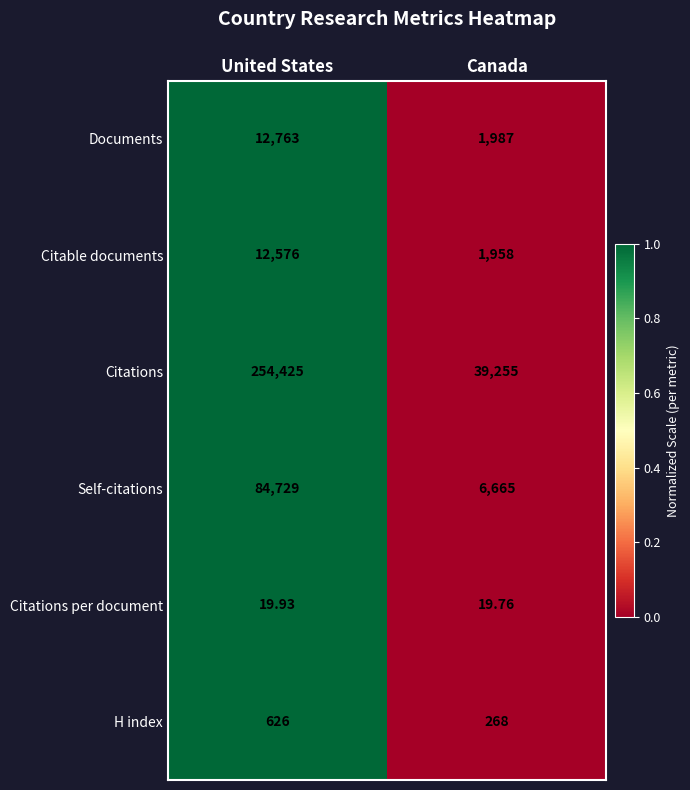

Where is Citations per document nearest to the value 19?

Canada